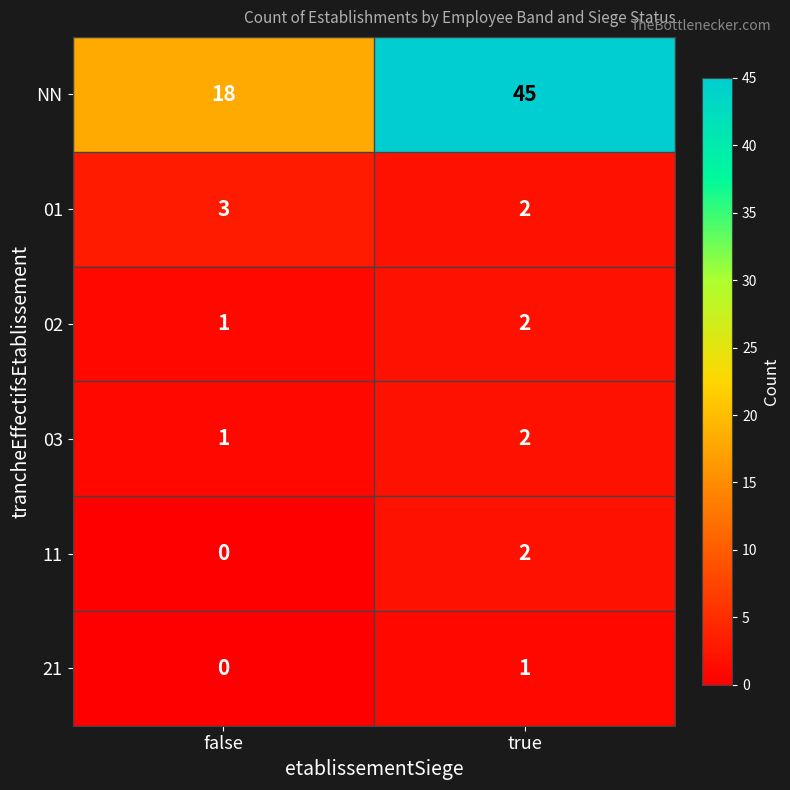

What is the sum of all NN values?

63